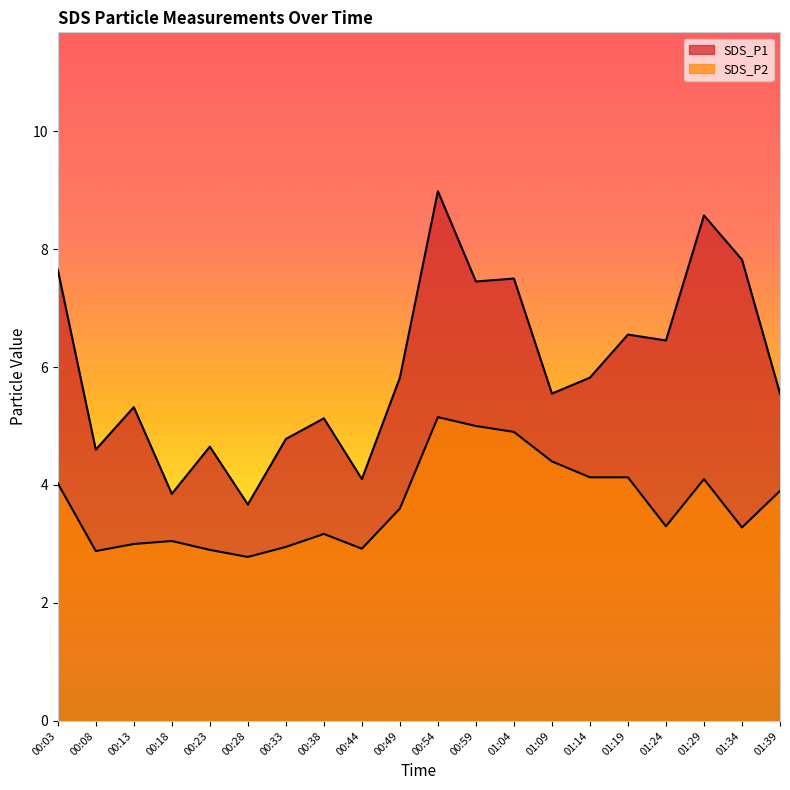

What is the total value across all series at 00:33?

7.7